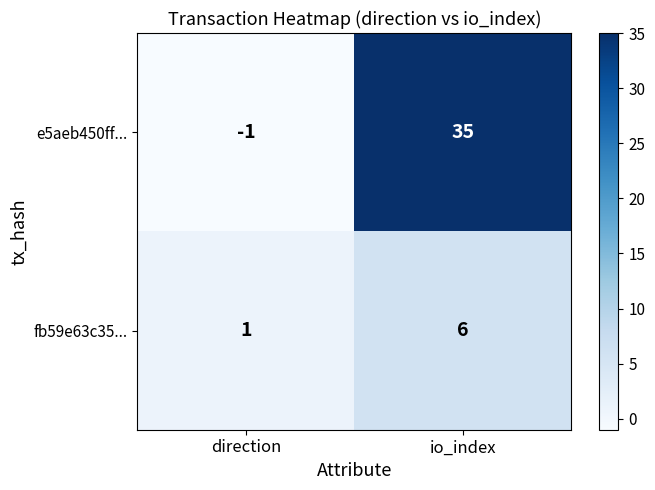

Reading right to left, list all the values displayed in this chart.

e5aeb450ff...: 35	-1
fb59e63c35...: 6	1